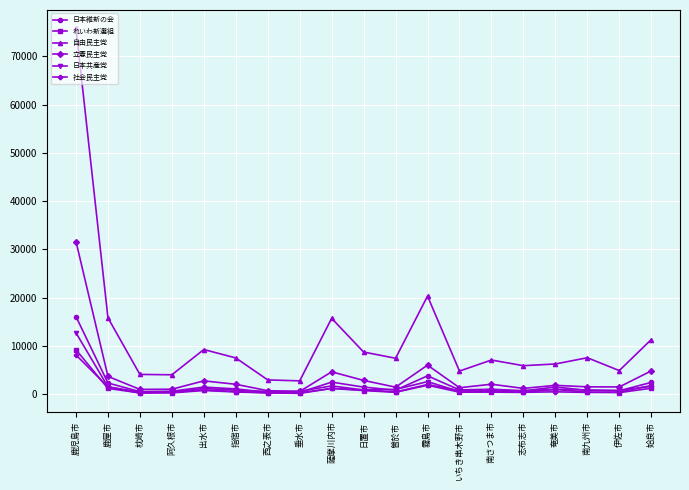

At which category is the sum across all series the highest?

鹿児島市